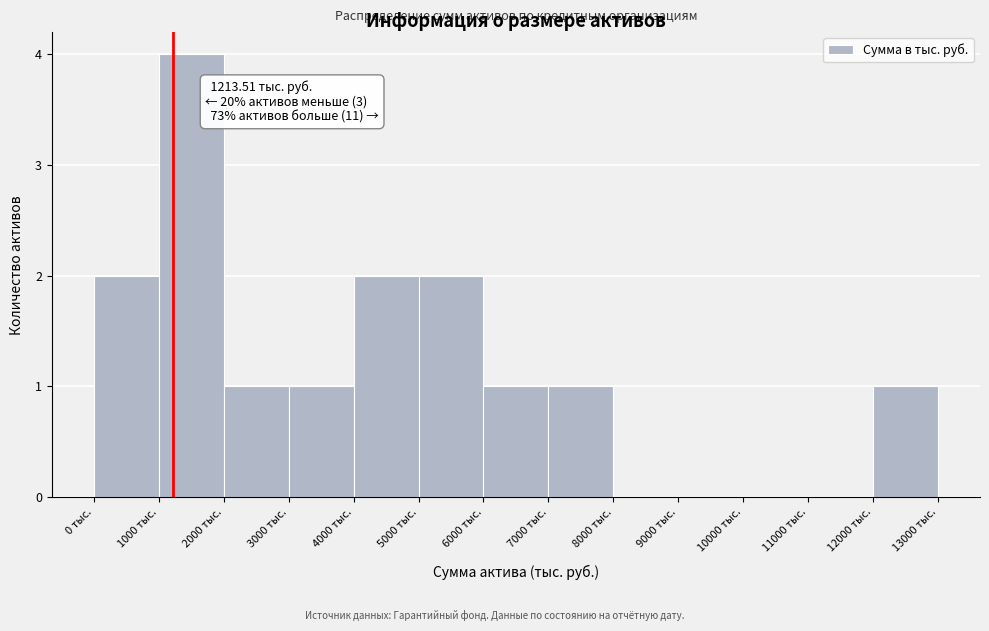

Which range on the x-axis has the tallest bar?

1000 to 2000